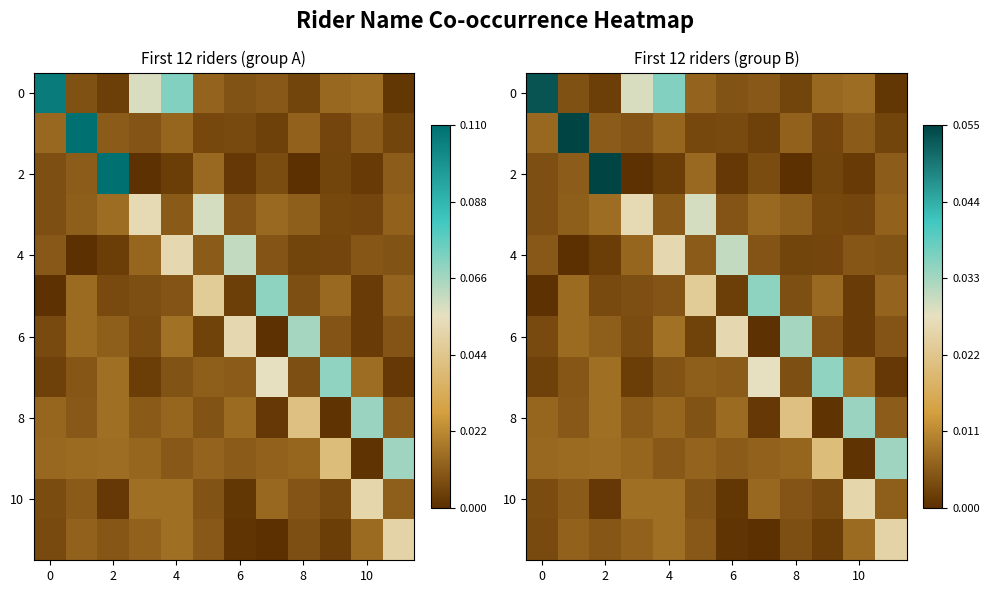

What is the spread (max minus min) of values at 0?

0.1